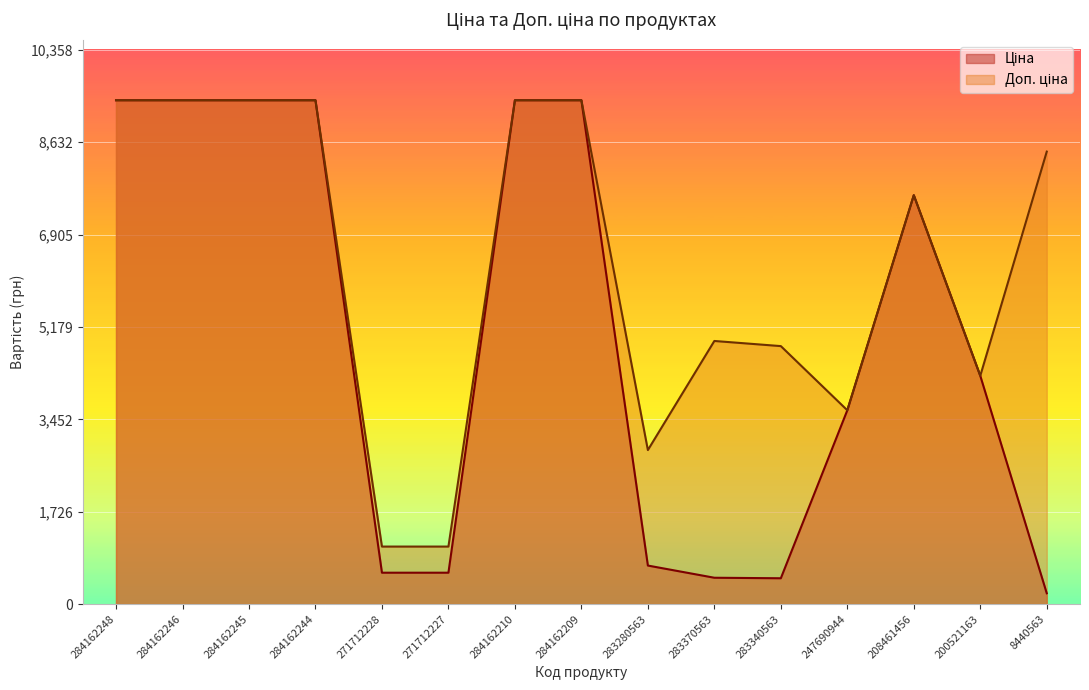

True or false: Ціна has more than 0 interior local peaks.

True